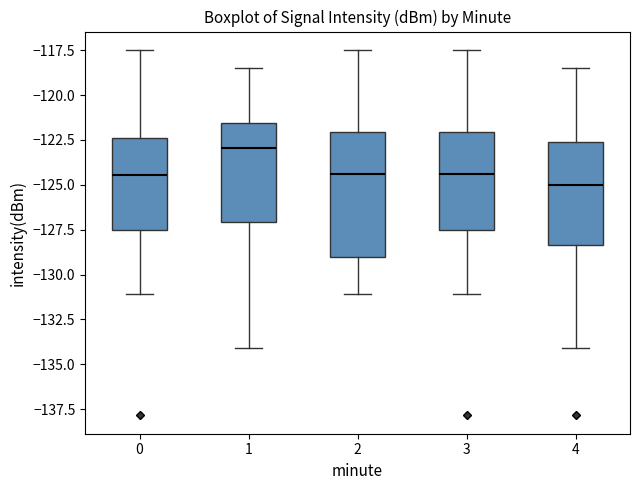

Which box has the highest median line?

1